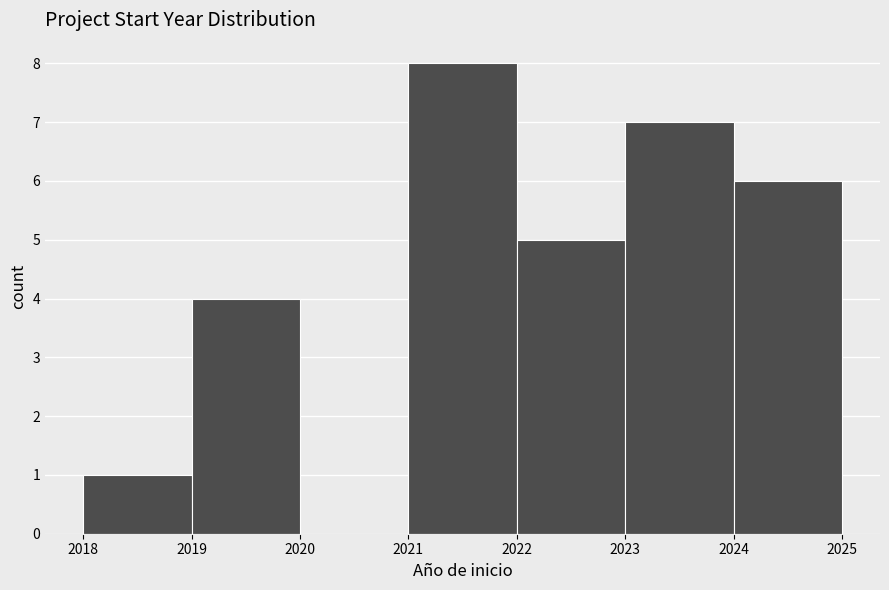

Reading left to right, list every bar in this chart as the range it spans on the x-axis followed by its height. The values are not printed on the chart, so give them approximately, as read against the axis.

2018 to 2019: 1
2019 to 2020: 4
2020 to 2021: 0
2021 to 2022: 8
2022 to 2023: 5
2023 to 2024: 7
2024 to 2025: 6